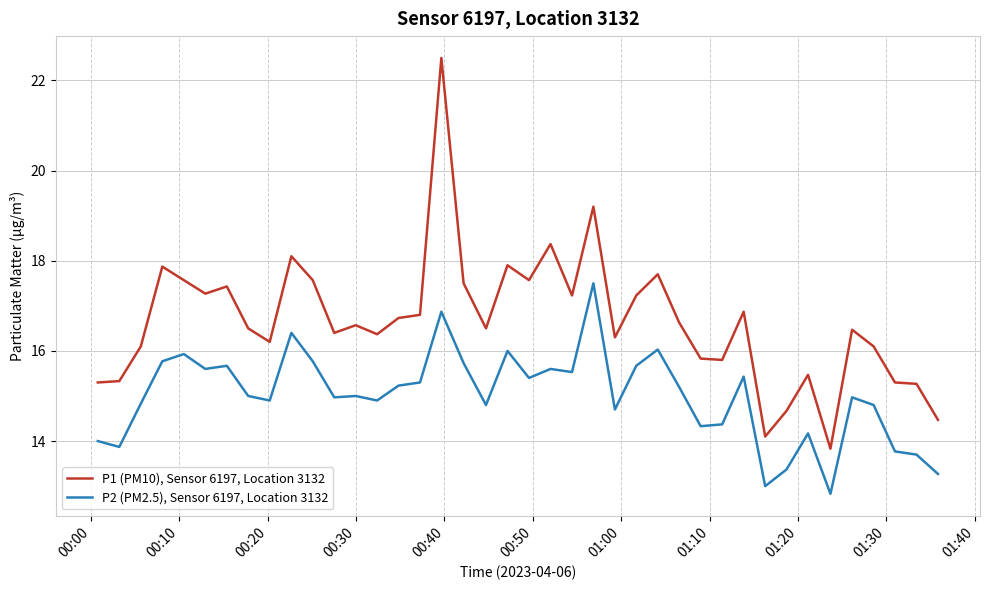

What is the greatest value displayed?

22.5